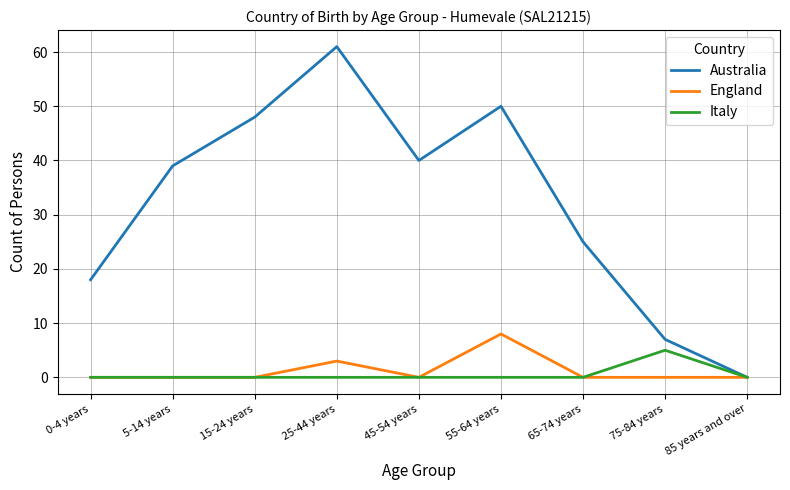

What is the sum of the Australia values at 5-14 years and 55-64 years?

89